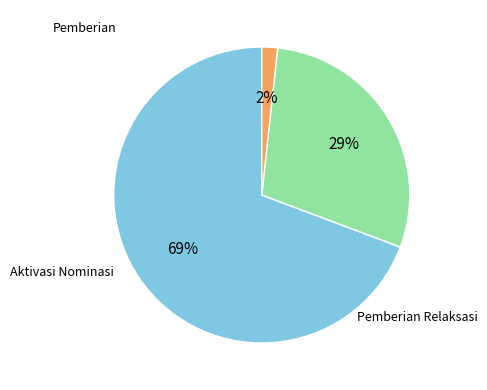

To the nearest percent, what is the average slice percentage?

33%